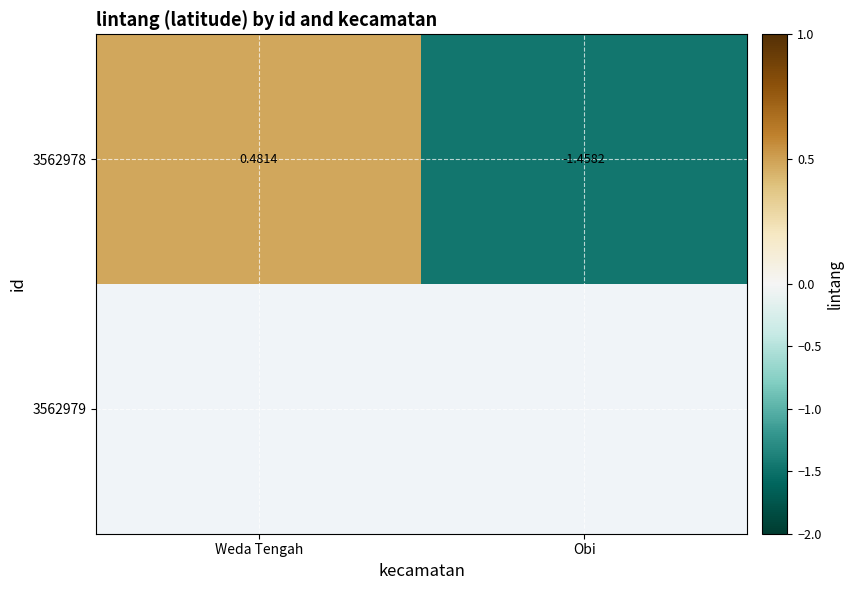

How many data points in 3562978 are less than 0?

1